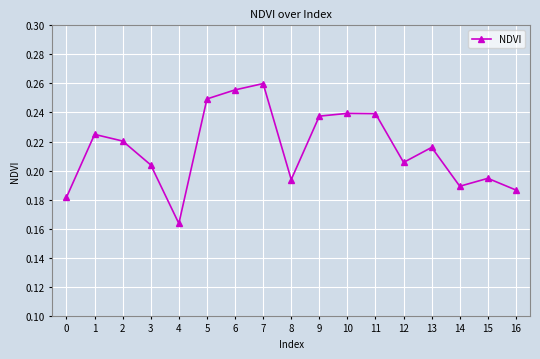

At which label is the value closest to 0?

4